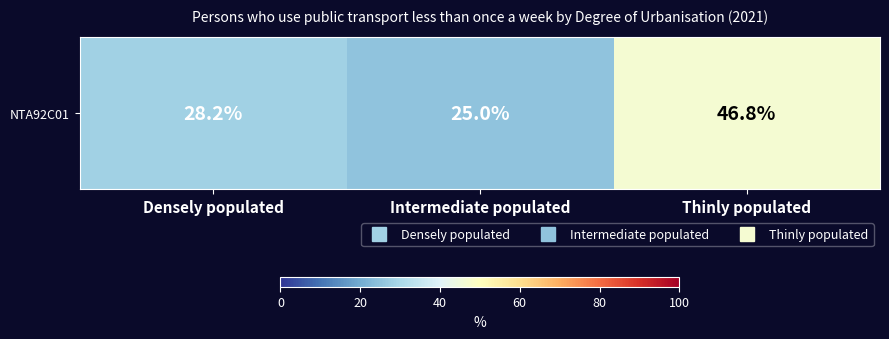

What is the difference between the values at Densely populated and Intermediate populated?

3.2